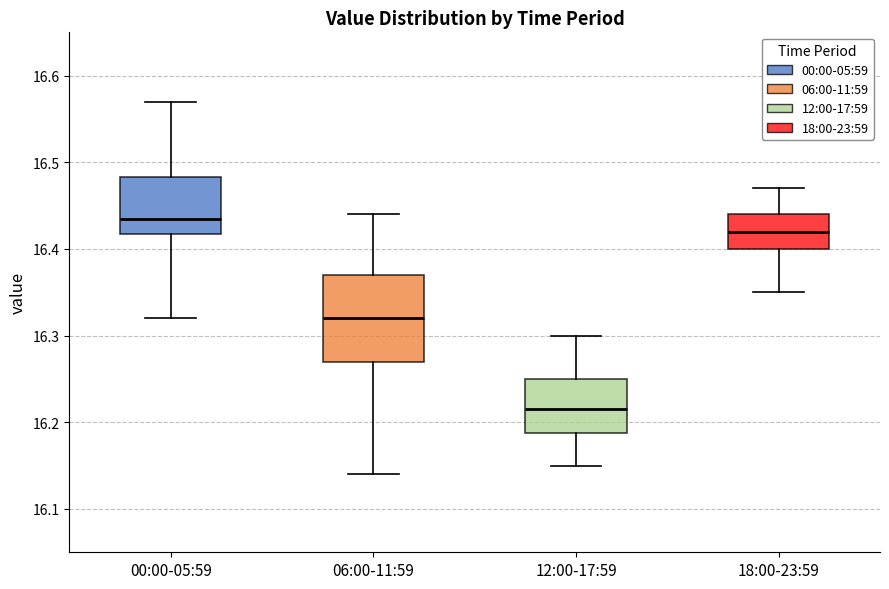

Which box has the highest median line?

00:00-05:59